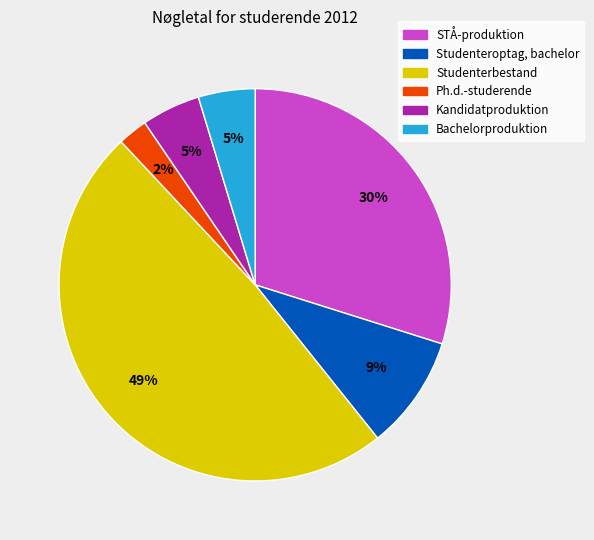

What is the largest slice in the pie chart?

Studenterbestand